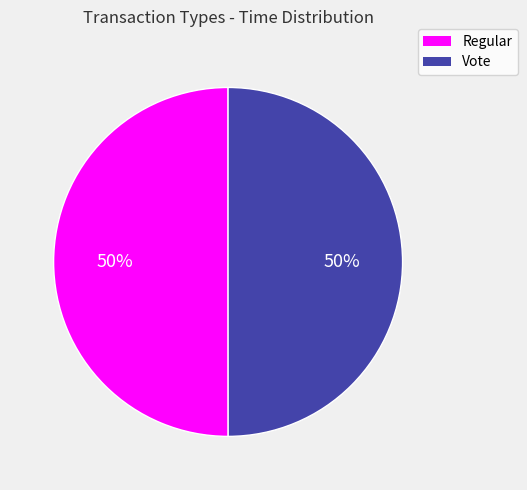

The Regular slice represents 37% of the pie. True or false?

False